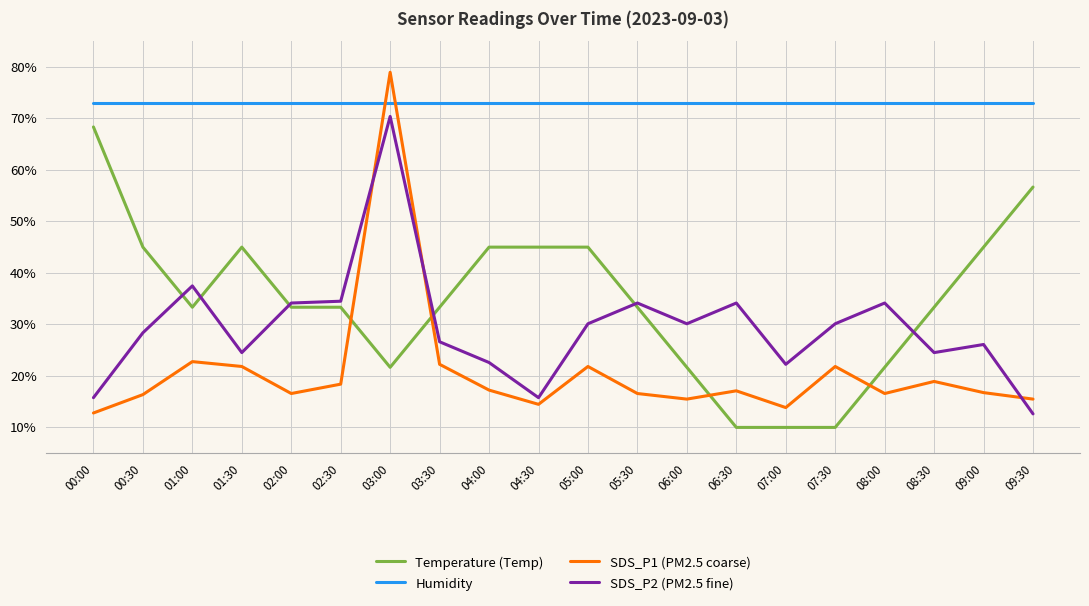

At which category is the sum across all series the highest?

03:00